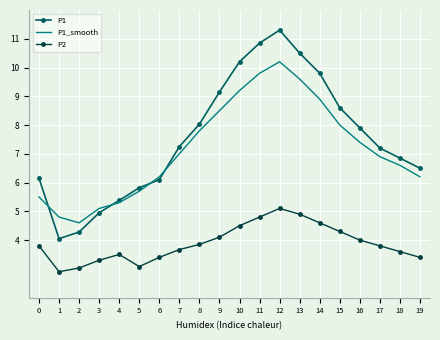

Is the value of P1_smooth at 18 greater than the value of P1 at 3?

Yes